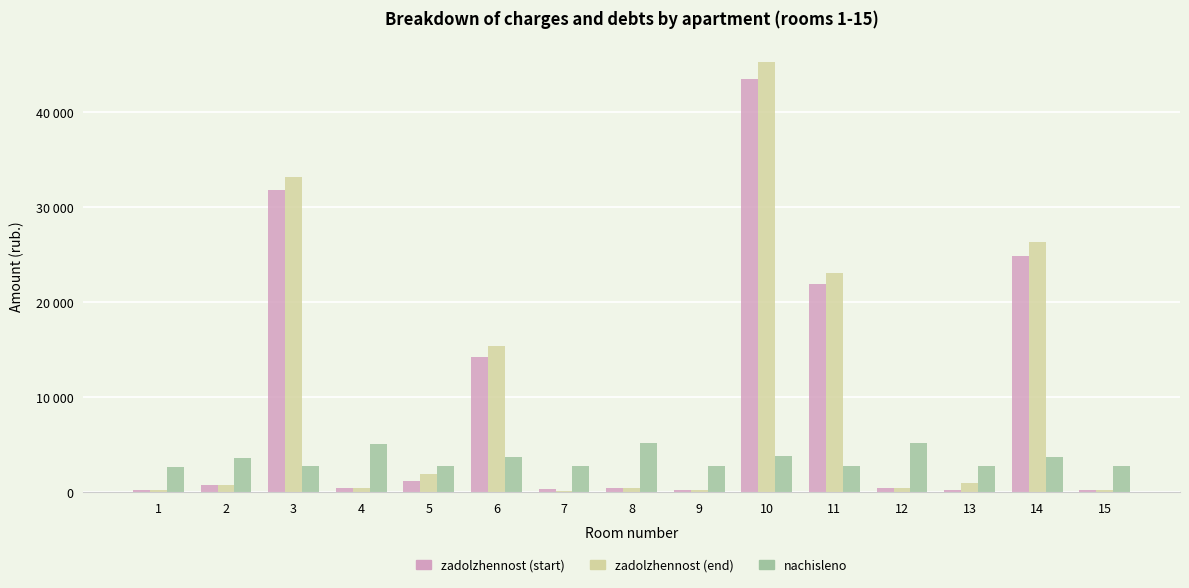

What are all the series names shown in the legend?

zadolzhennost (start), zadolzhennost (end), nachisleno